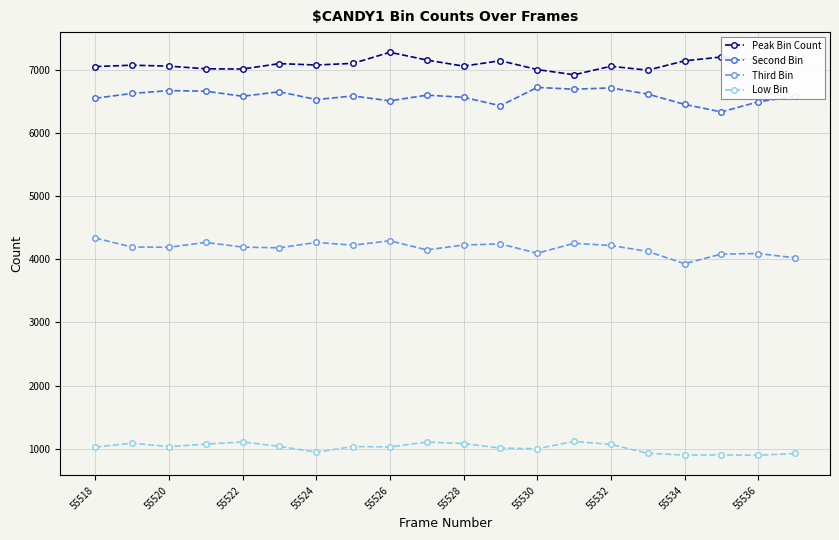

True or false: Third Bin and Low Bin cross at least once.

False